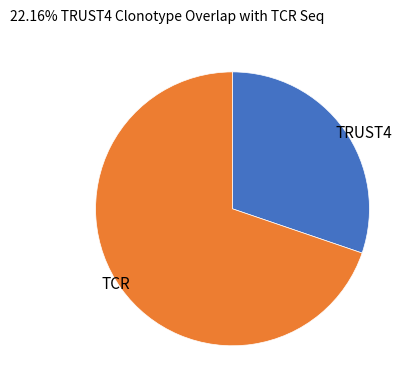

Is there any slice that represents more than half of the pie?

Yes